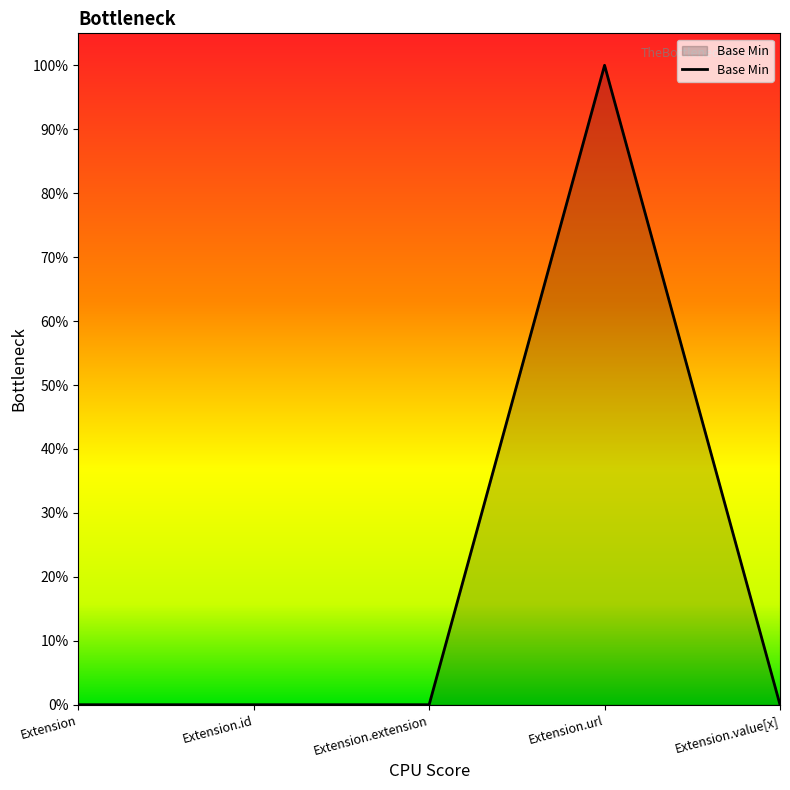

Rank the categories by value from lowest to highest.

Extension, Extension.id, Extension.extension, Extension.value[x], Extension.url